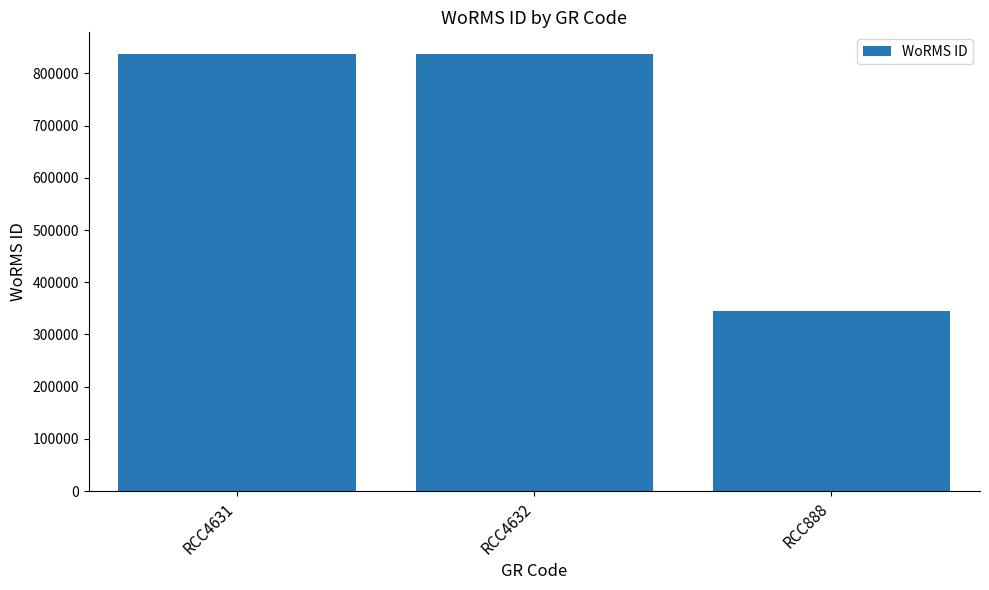

What is the ratio of the value at RCC888 to the value at RCC4631?

0.4